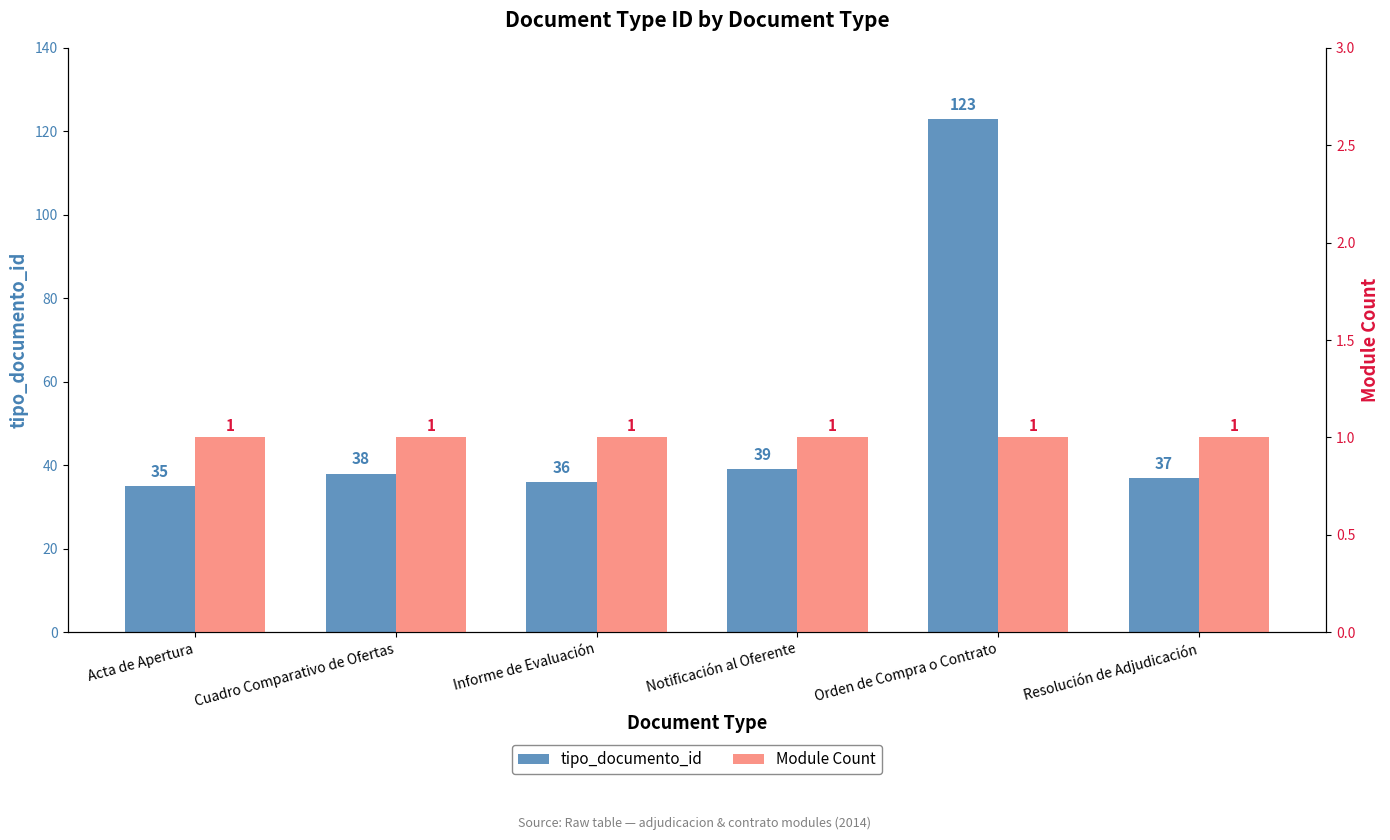

At how many categories does at least one series exceed 3?

6